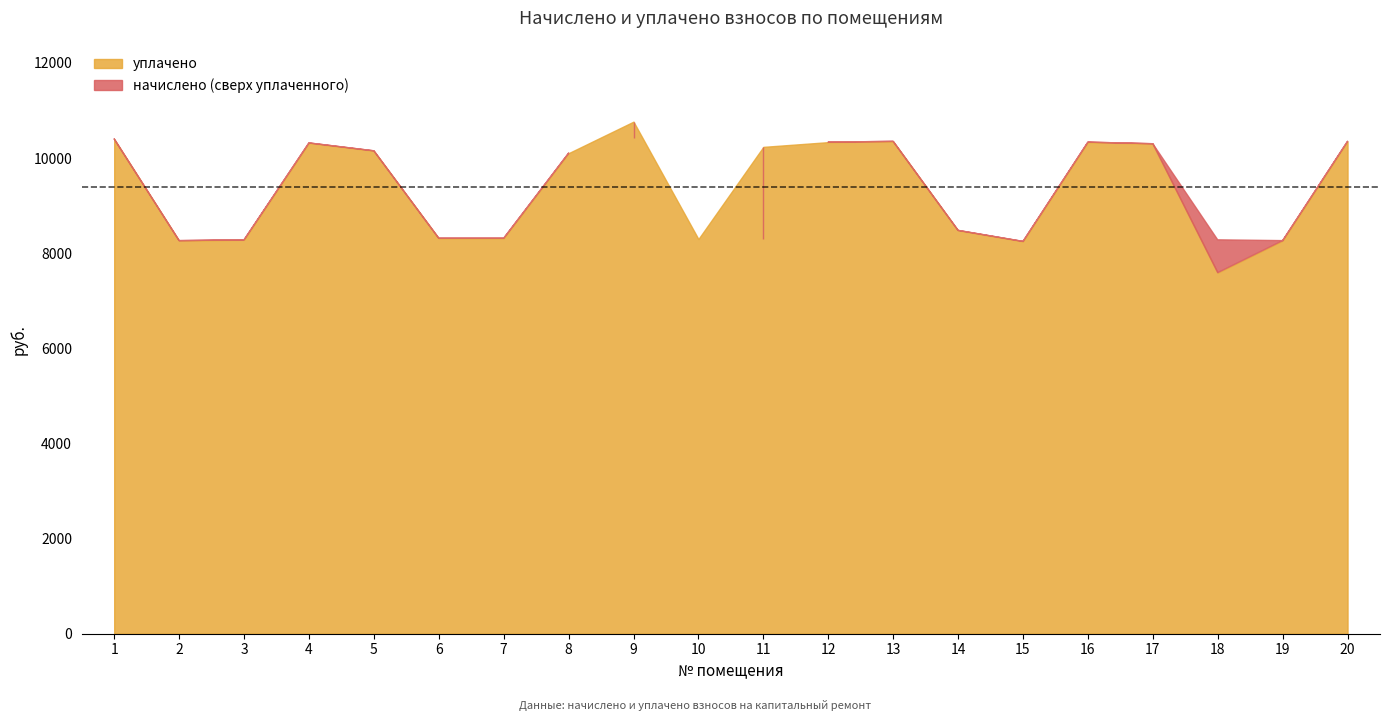

At how many categories does at least one series exceed 7721?

20